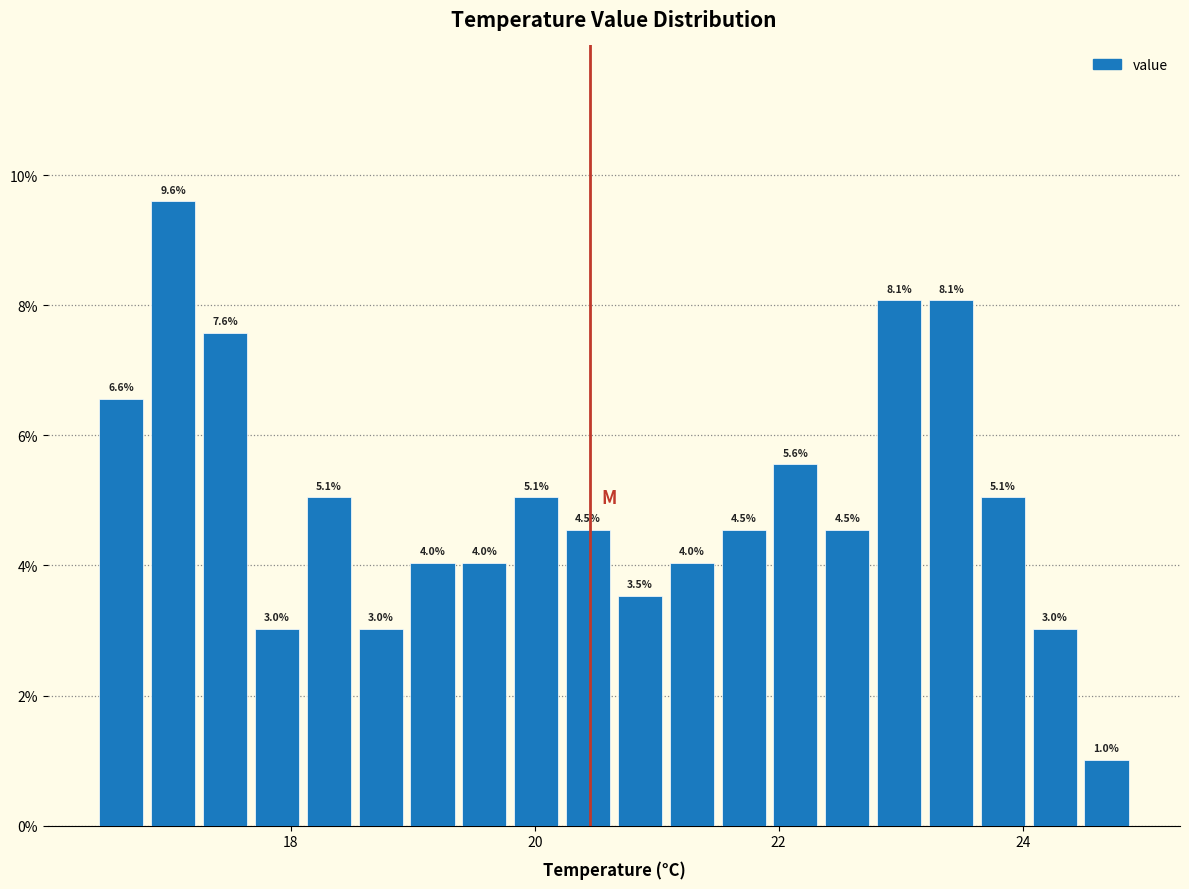

Around what value on the x-axis is the tallest bar? Give the approximate position of its centre, as read against the axis.

17.0